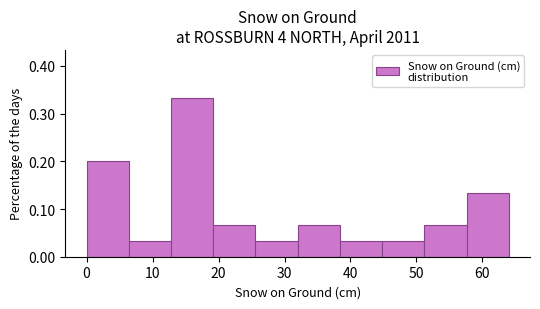

Reading left to right, list every bar in this chart as the range it spans on the x-axis followed by its height. Neither the bar edges nor the heights are printed on the chart, so give them approximately, as read against the axes.

0.0 to 6.4: 0.20
6.4 to 12.8: 0.03
12.8 to 19.2: 0.33
19.2 to 25.6: 0.07
25.6 to 32.0: 0.03
32.0 to 38.4: 0.07
38.4 to 44.8: 0.03
44.8 to 51.2: 0.03
51.2 to 57.6: 0.07
57.6 to 64.0: 0.13